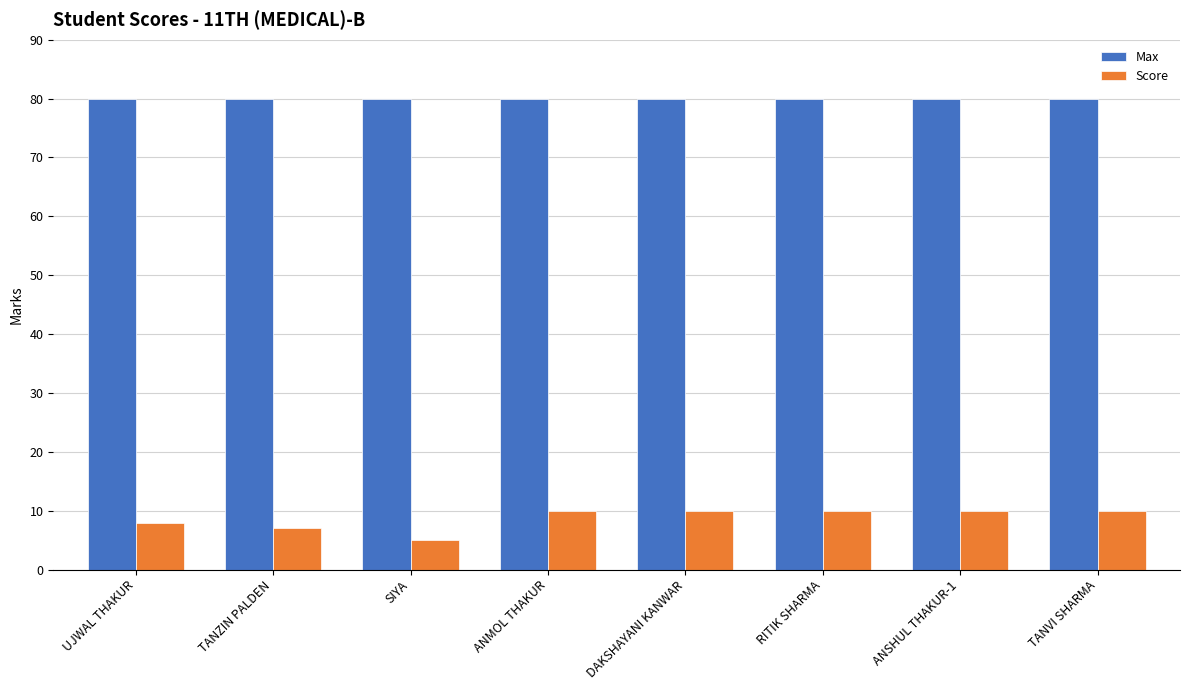

Reading left to right, extract all data points from this chart.

Max: UJWAL THAKUR=80	TANZIN PALDEN=80	SIYA=80	ANMOL THAKUR=80	DAKSHAYANI KANWAR=80	RITIK SHARMA=80	ANSHUL THAKUR-1=80	TANVI SHARMA=80
Score: UJWAL THAKUR=8	TANZIN PALDEN=7	SIYA=5	ANMOL THAKUR=10	DAKSHAYANI KANWAR=10	RITIK SHARMA=10	ANSHUL THAKUR-1=10	TANVI SHARMA=10